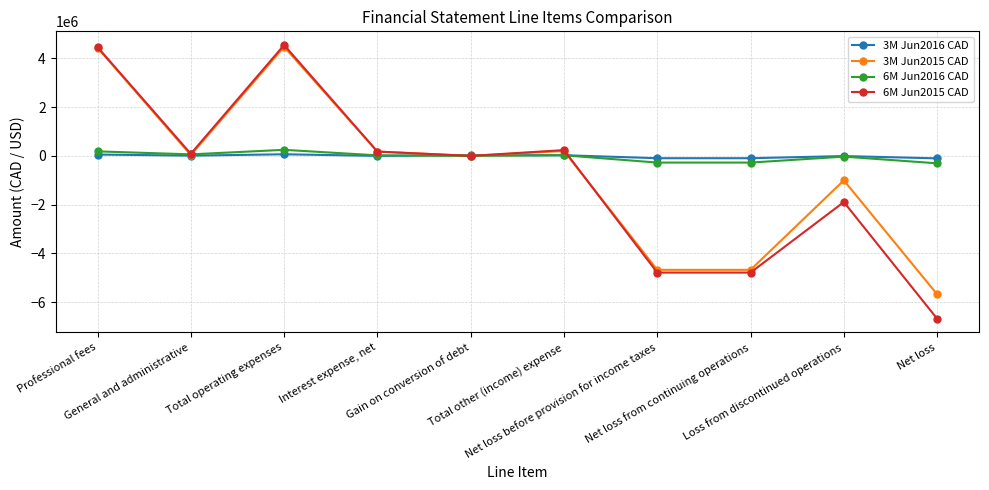

At which label does 6M Jun2016 CAD first exceed 21891?

Professional fees